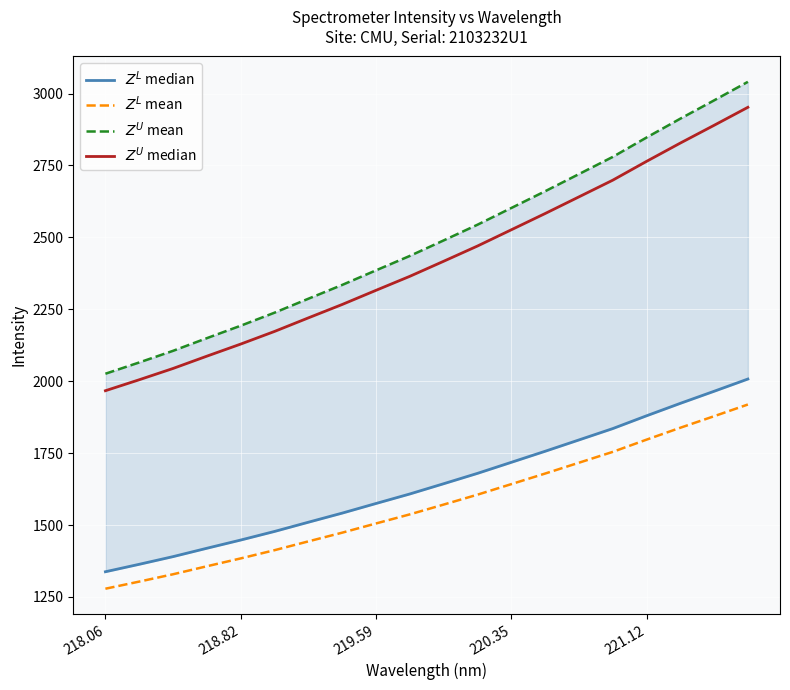

What is the difference between the maximum and minimum values in the $Z^U$ mean series?

1014.9